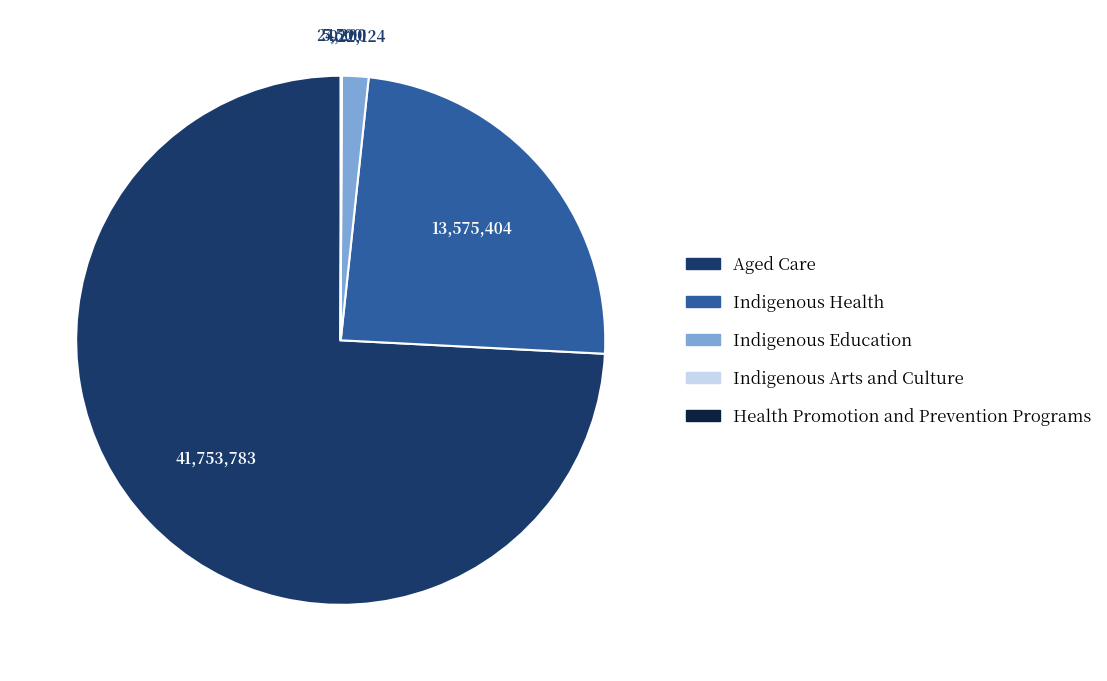

Do Indigenous Education and Aged Care together represent more than half of the pie?

Yes